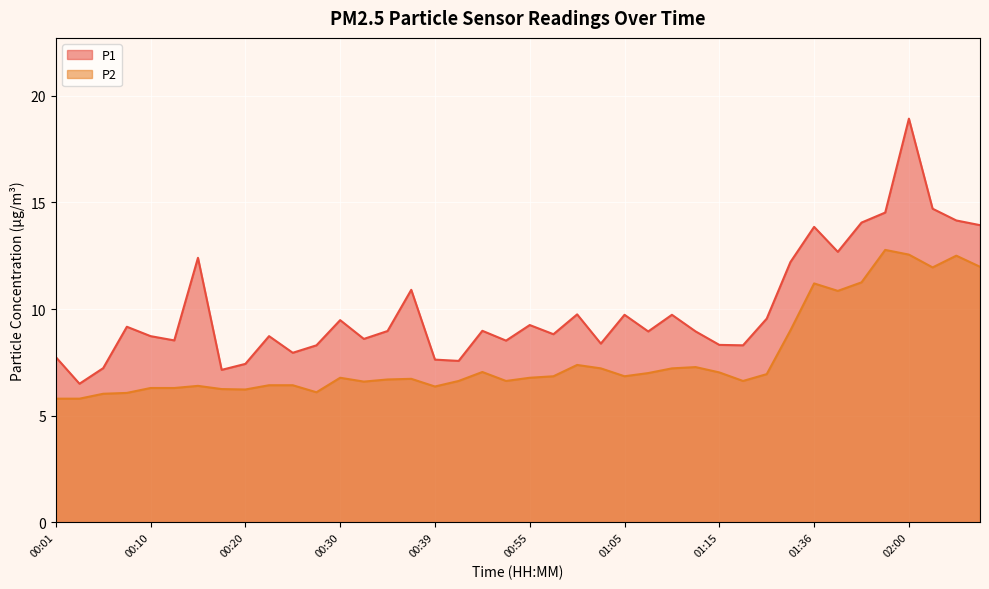

What is the maximum value for P2?

12.8